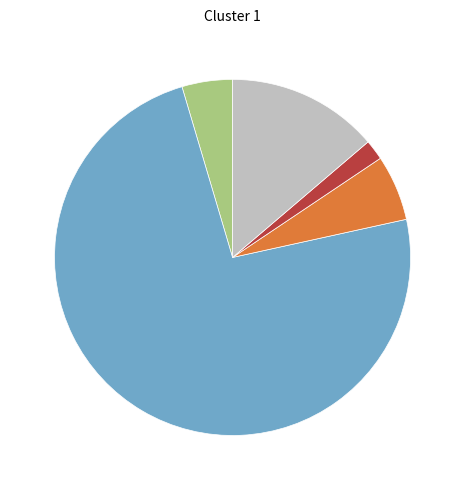

Is there any slice that represents more than half of the pie?

Yes